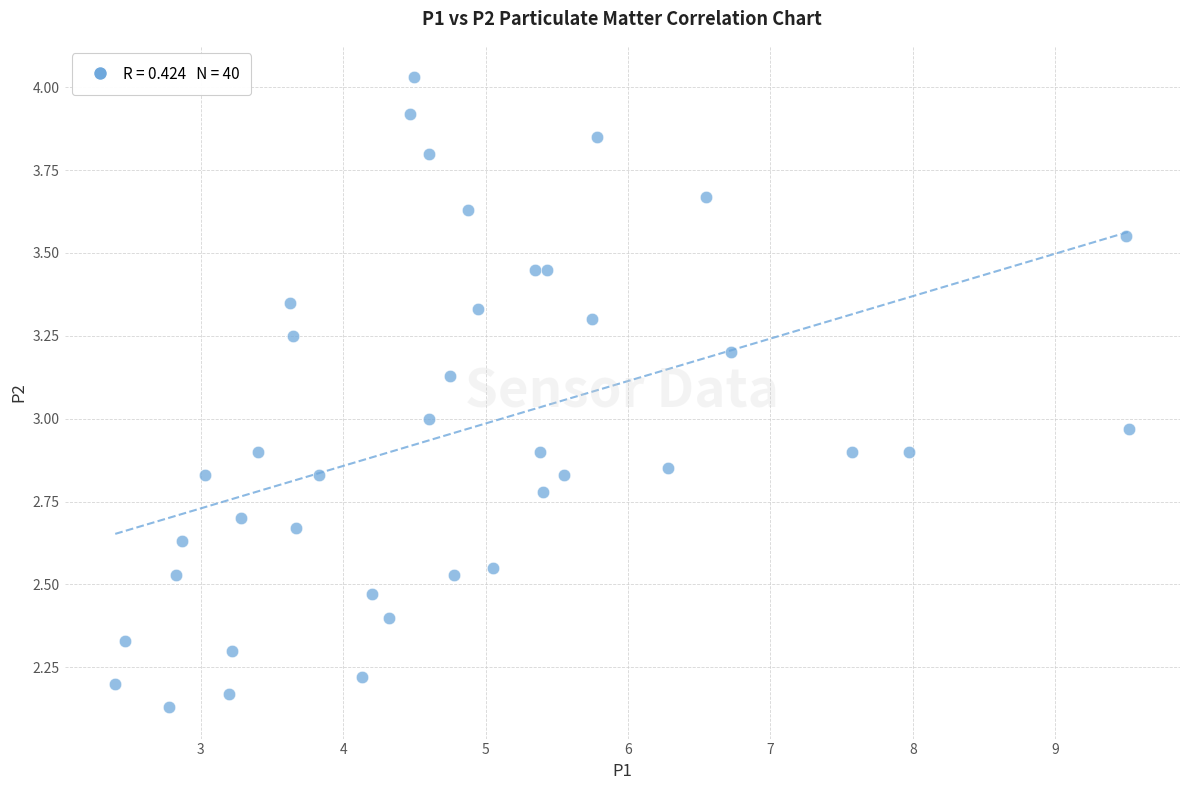

What is the range of Y values (max minus min)?

1.9